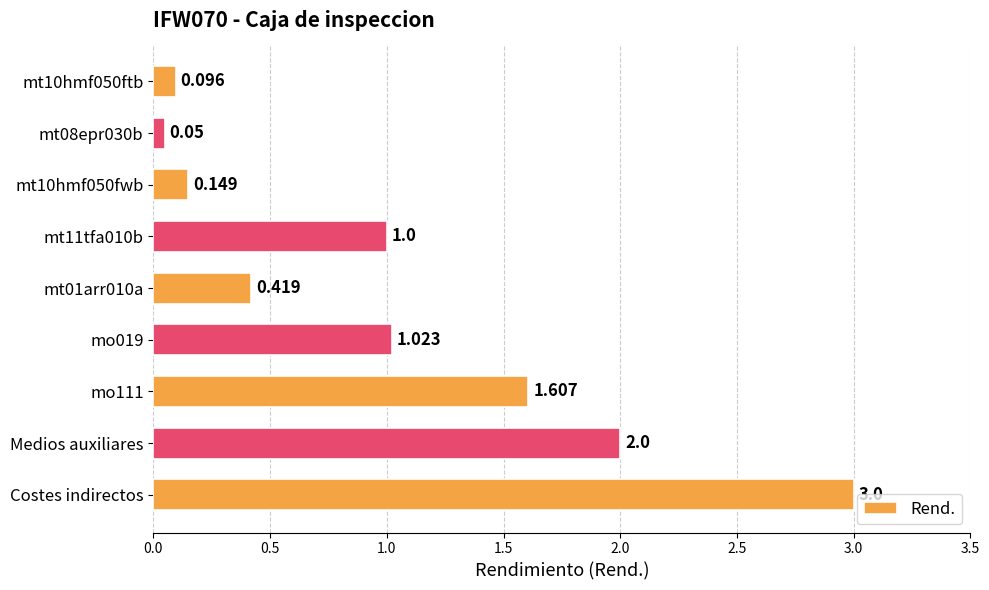

At which category does the chart reach its minimum across all series?

mt08epr030b